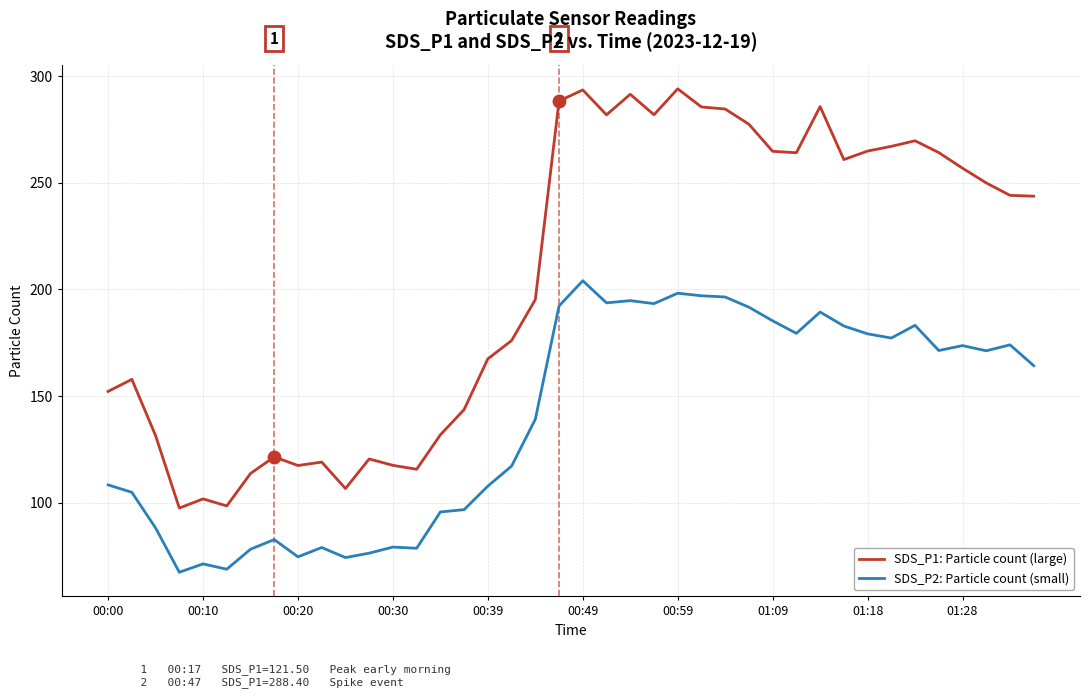

True or false: SDS_P1: Particle count (large) and SDS_P2: Particle count (small) cross at least once.

False